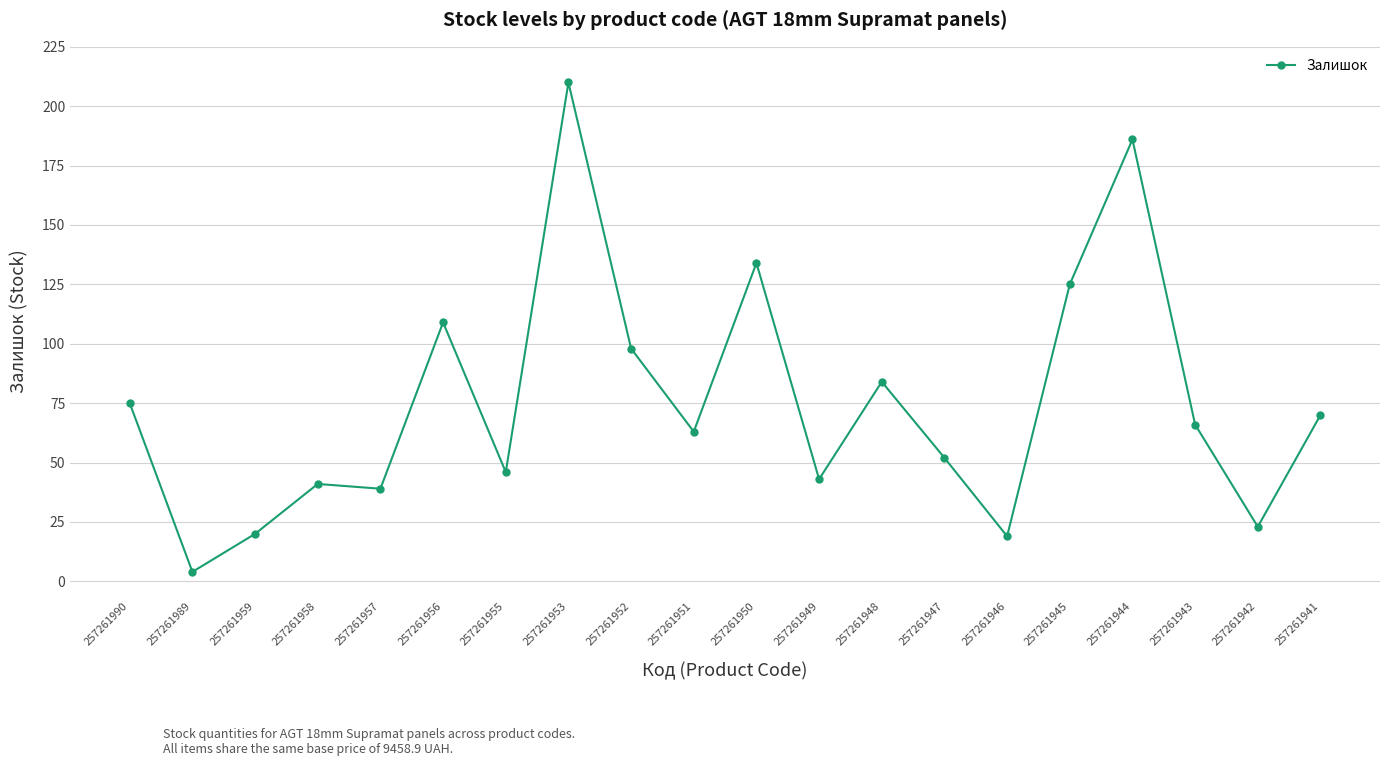

Between 257261952 and 257261944, which is larger?

257261944